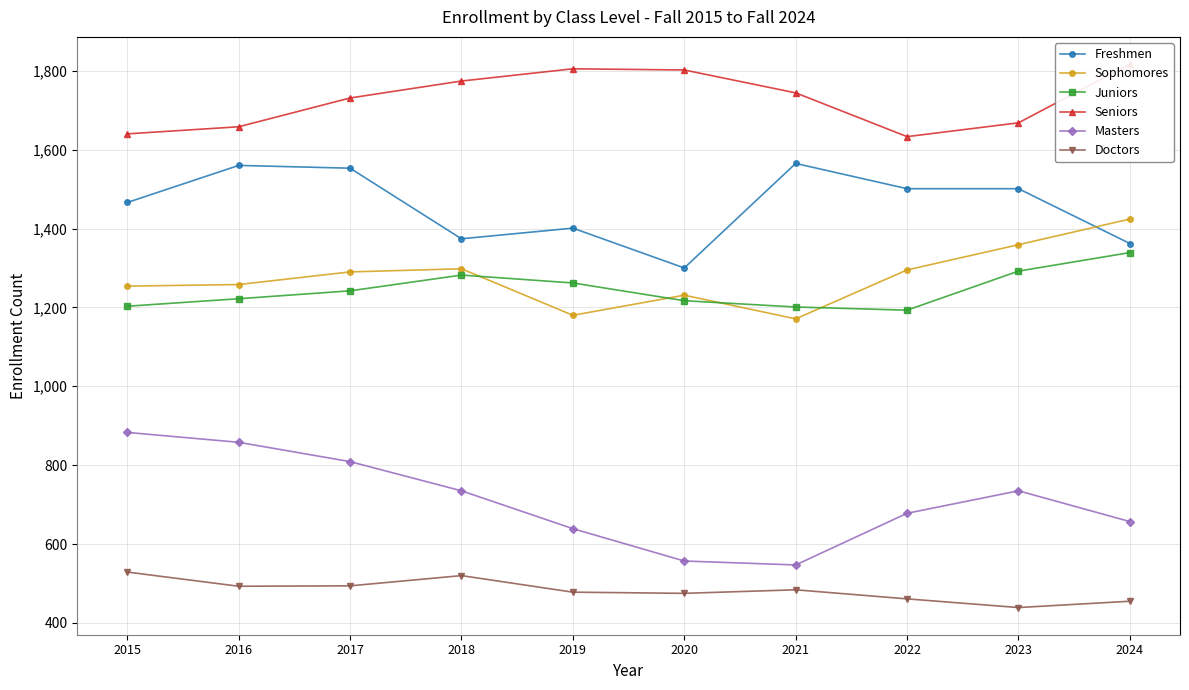

Which has a higher value, 2020 or 2024?

2024